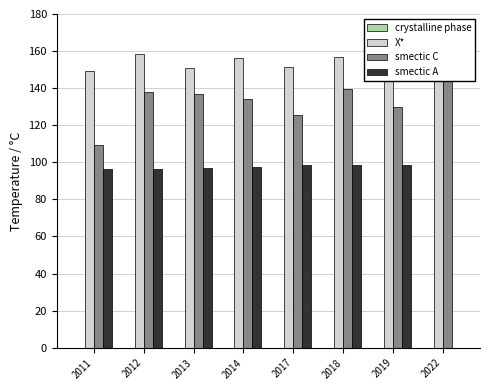

Reading left to right, list all the values displayed in this chart.

crystalline phase: 0.0	0.0	0.0	0.0	0.0	0.0	0.0	0.0
X*: 149.2	158.2	151.1	156.4	151.5	156.7	153.3	156.2
smectic C: 109.3	137.8	136.9	134.1	125.4	139.3	129.8	146.8
smectic A: 96.4	96.6	97.0	97.3	98.4	98.8	98.6	0.0